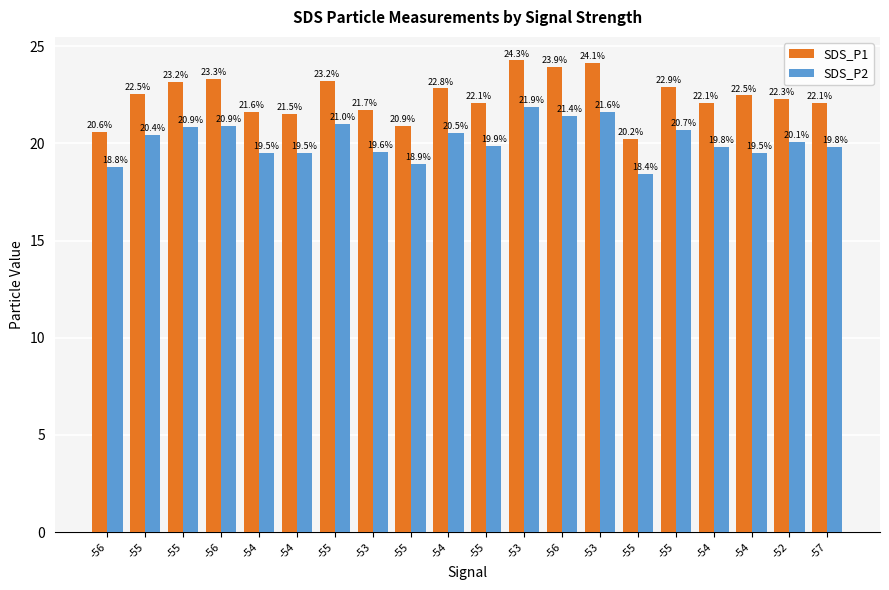

Reading right to left, what are all the values shown in this chart?

SDS_P1: 22.1	22.3	22.5	22.1	22.9	20.2	24.1	23.9	24.3	22.1	22.8	20.9	21.7	23.2	21.5	21.6	23.3	23.2	22.5	20.6
SDS_P2: 19.8	20.1	19.5	19.8	20.7	18.4	21.6	21.4	21.9	19.9	20.5	18.9	19.6	21.0	19.5	19.5	20.9	20.9	20.4	18.8